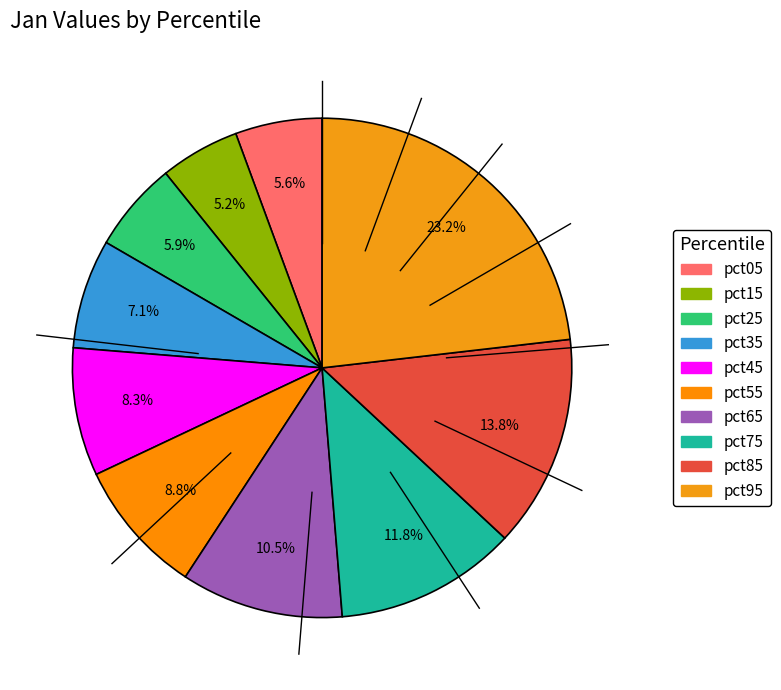

To the nearest percent, what percentage of the pie is pct35?

7%